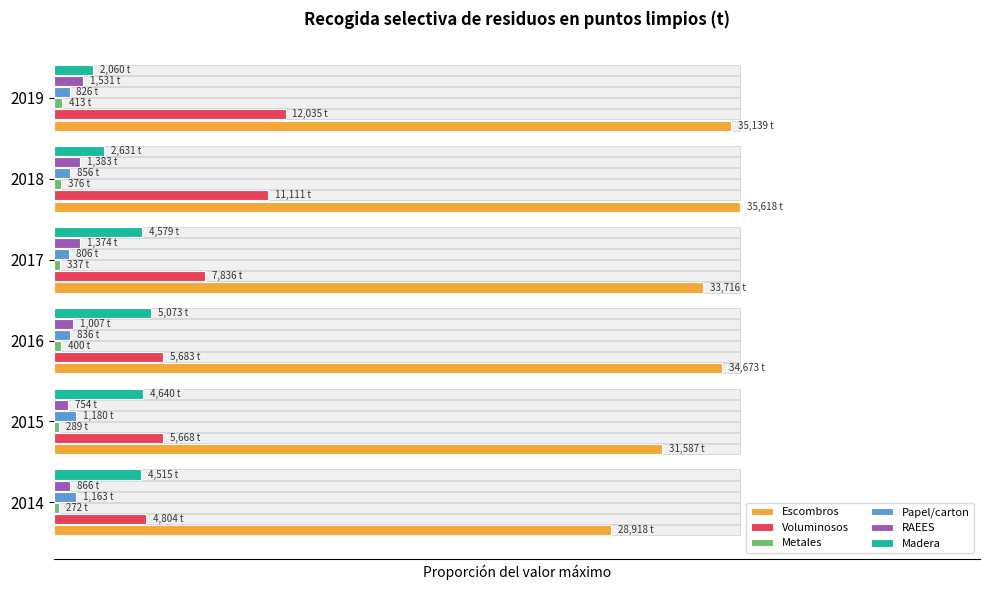

What is the value of the Voluminosos bar at the 5th from the left?

0.3